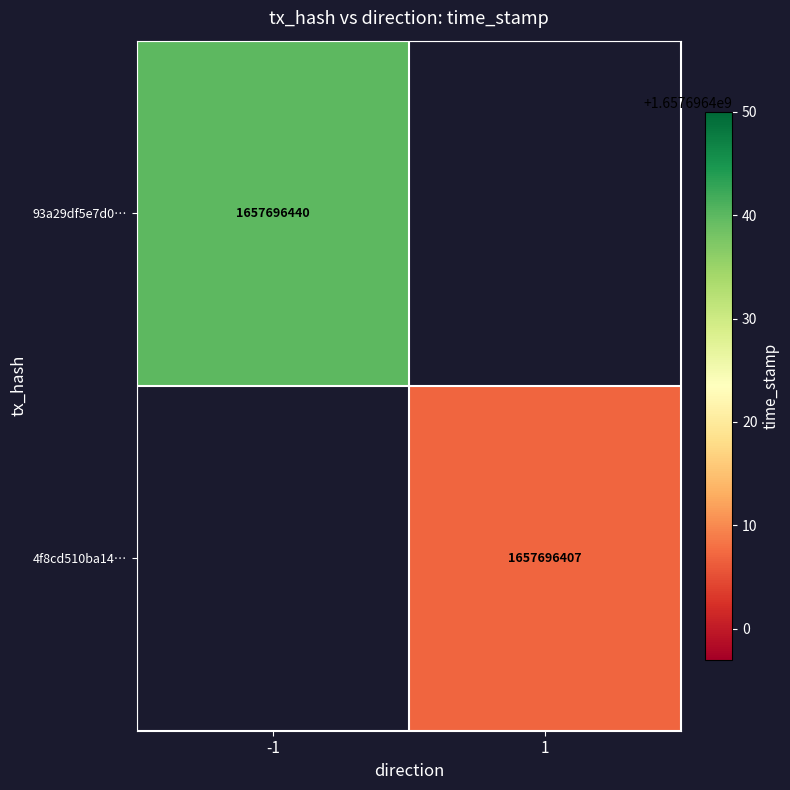

The value of 93a29df5e7d080dae349ff3a9a3d830d09e473f at time_stamp is 750300533. True or false?

False